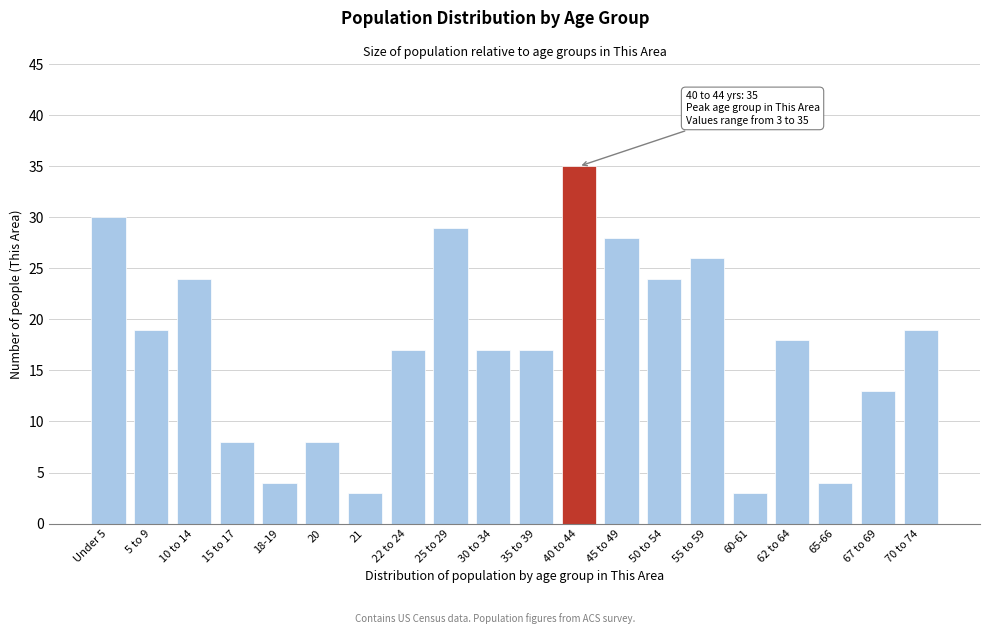

Reading right to left, extract all data points from this chart.

19	13	4	18	3	26	24	28	35	17	17	29	17	3	8	4	8	24	19	30